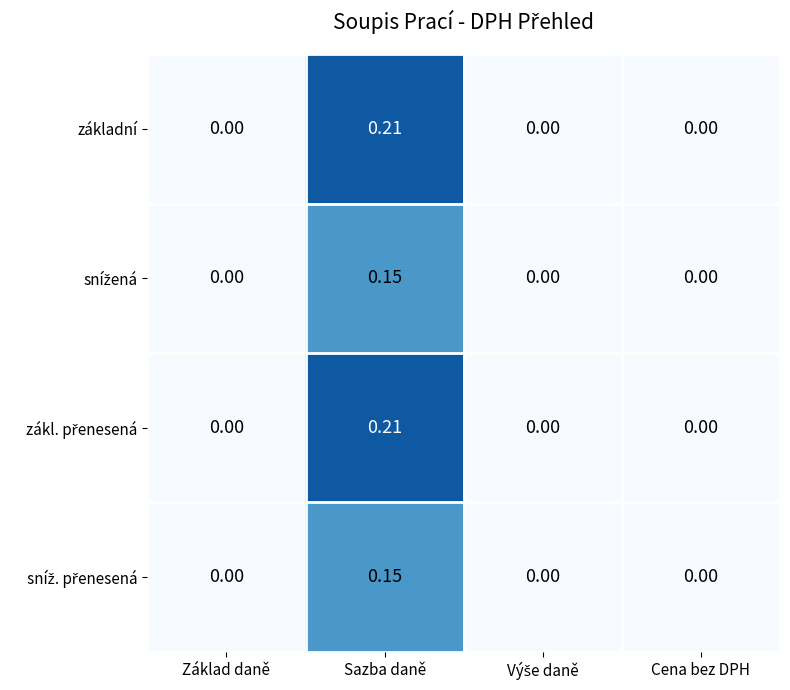

Which category has the highest value across all series?

Sazba daně